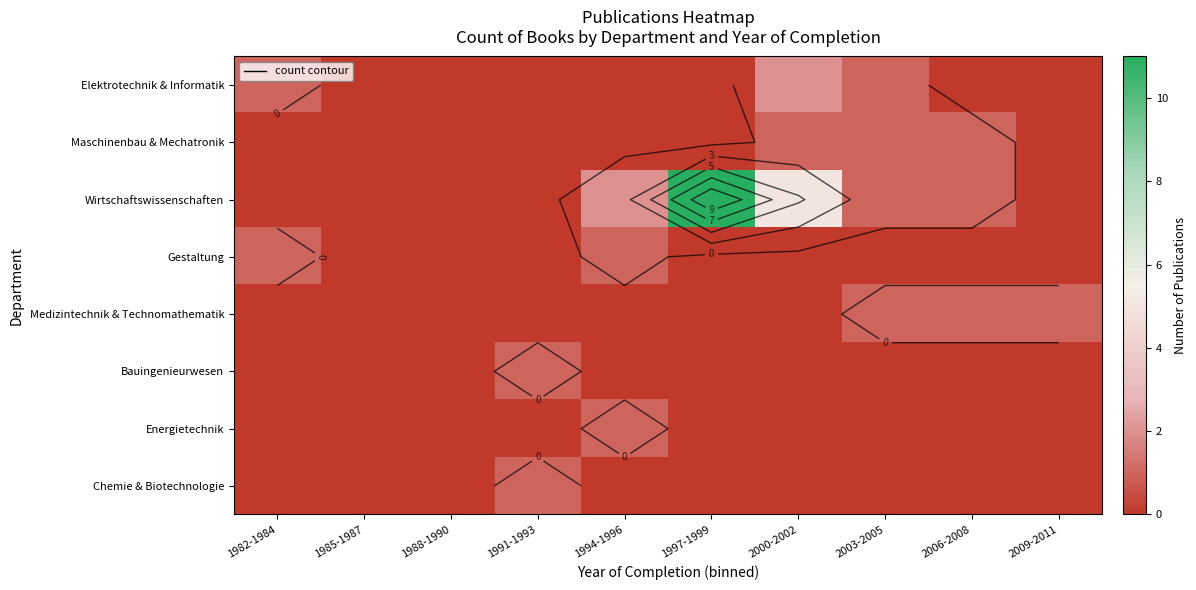

What is the spread (max minus min) of values at 2009-2011?

1